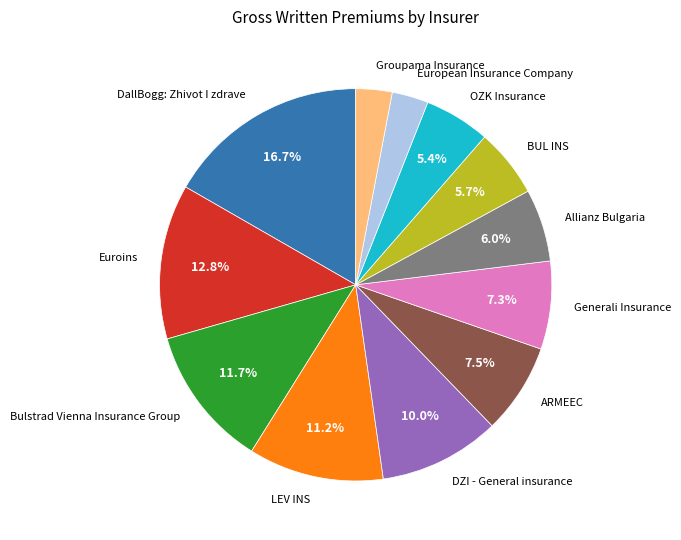

How many slices are in this pie chart?

12